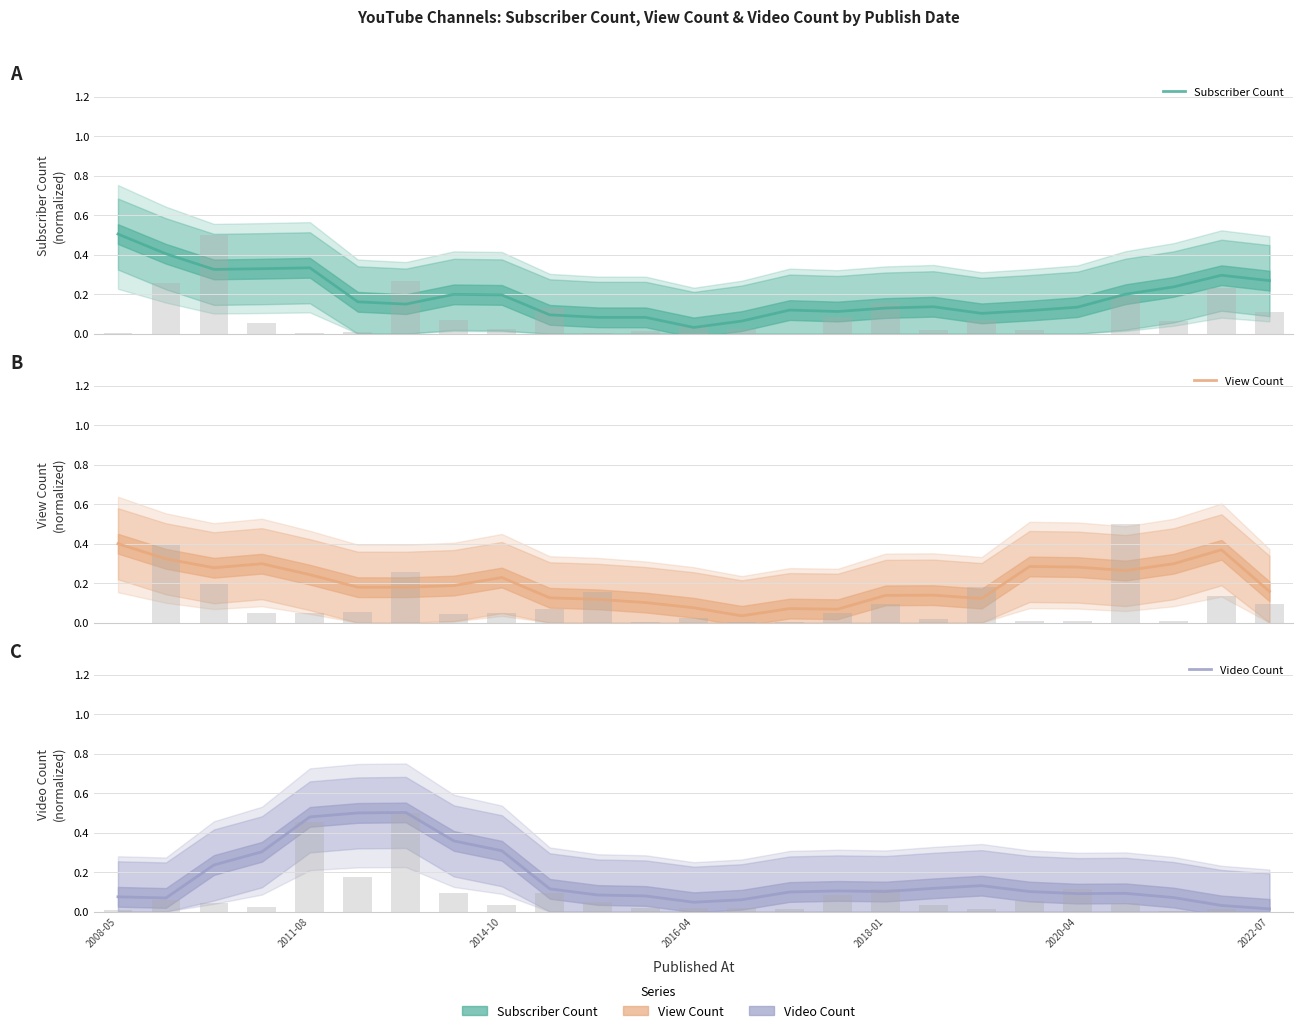

Rank the series at 7 from lowest to highest value.

View Count, Subscriber Count, Video Count